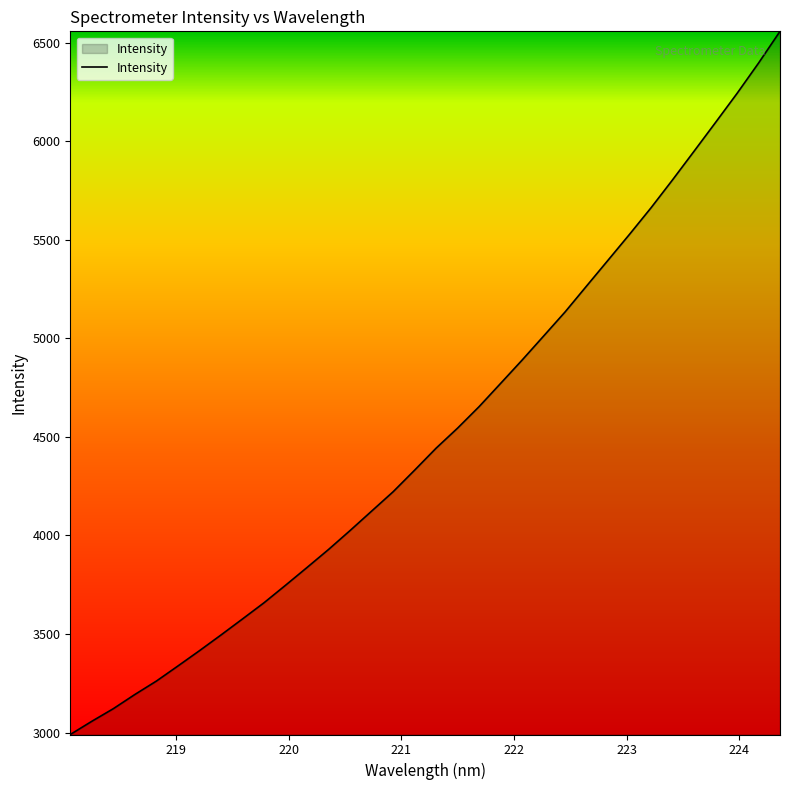

What is the greatest value displayed?

6558.2